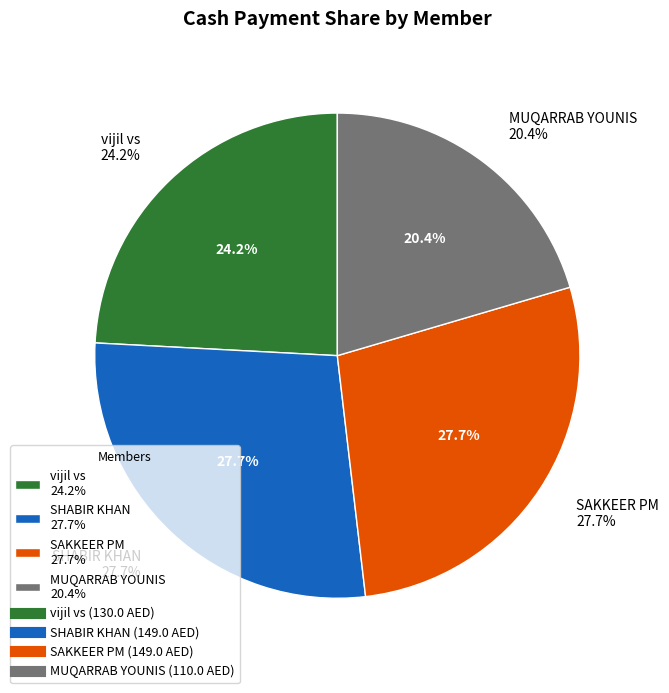

What is the smallest slice in the pie chart?

MUQARRAB YOUNIS